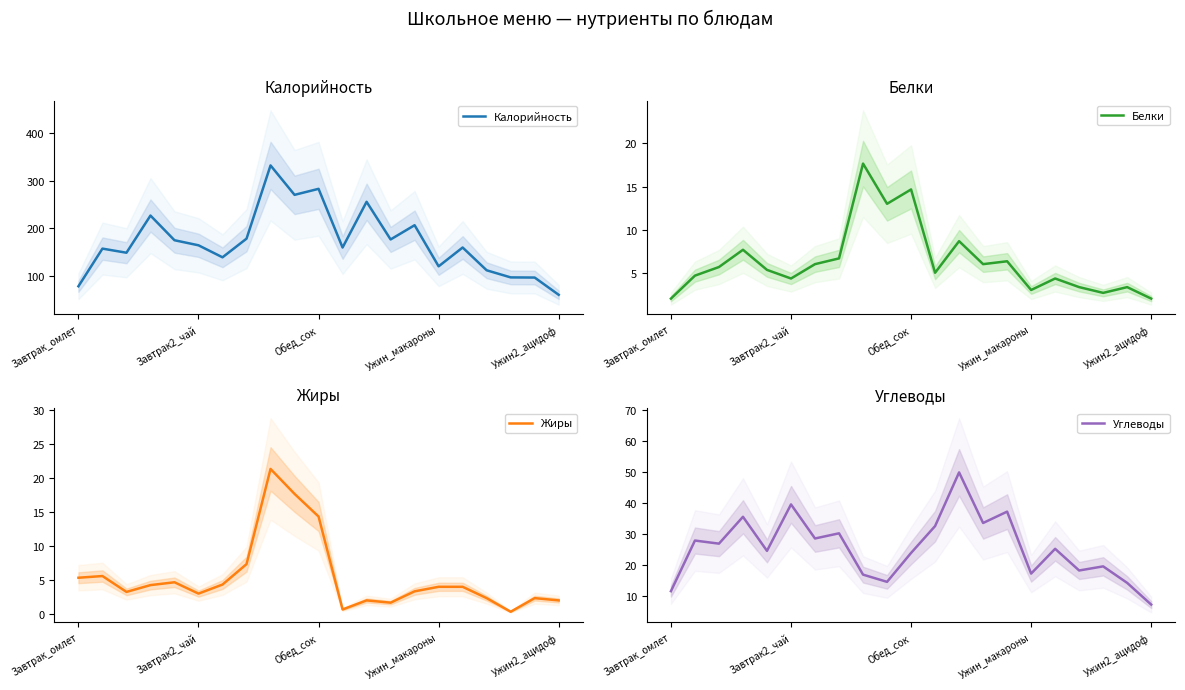

At which label does Углеводы reach its minimum?

Ужин2_ацидоф